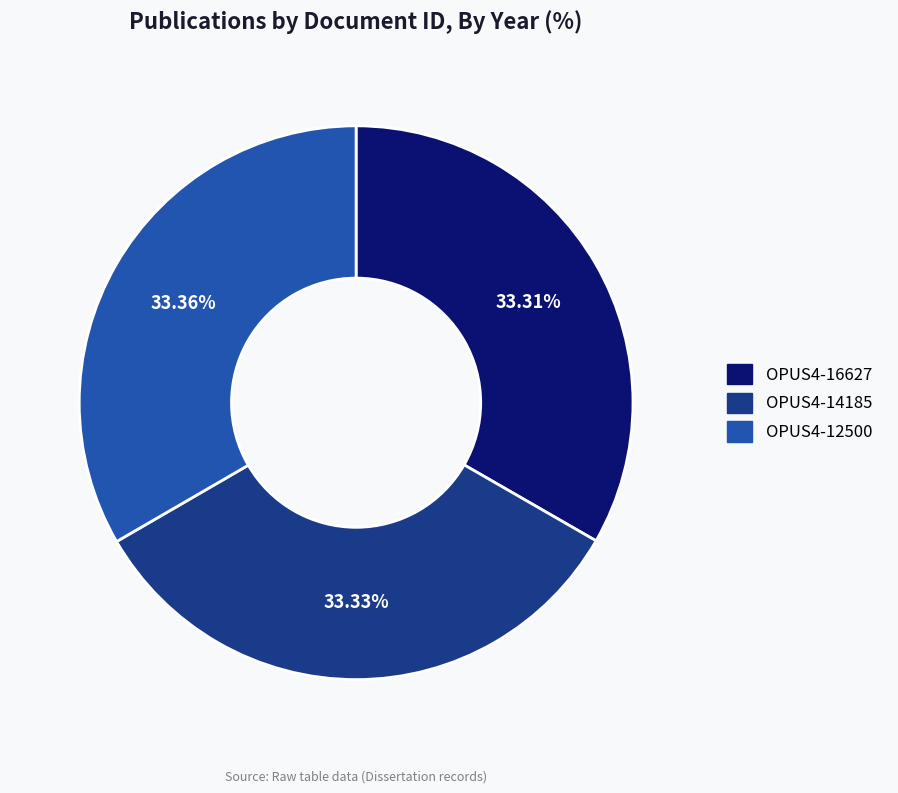

What is the ratio of the value at OPUS4-16627 to the value at OPUS4-12500?

1.0